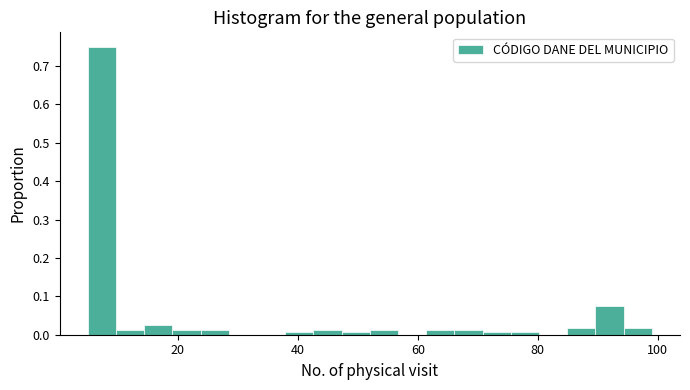

Around what value on the x-axis is the tallest bar? Give the approximate position of its centre, as read against the axis.

8